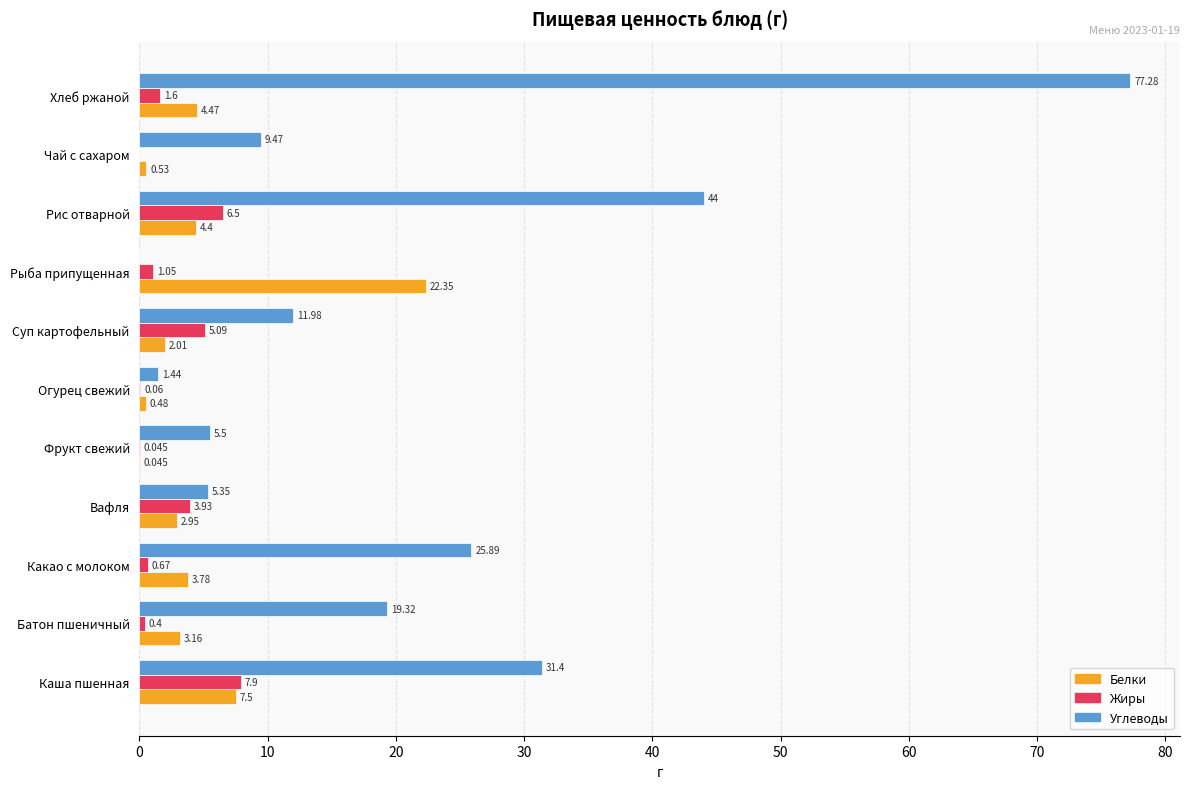

At which label is Жиры closest to 3?

Вафля